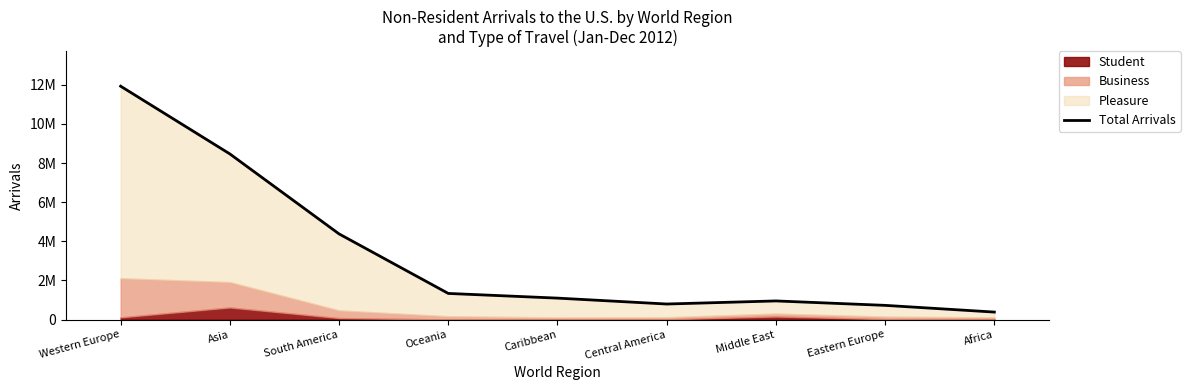

Which category has the highest value across all series?

Western Europe